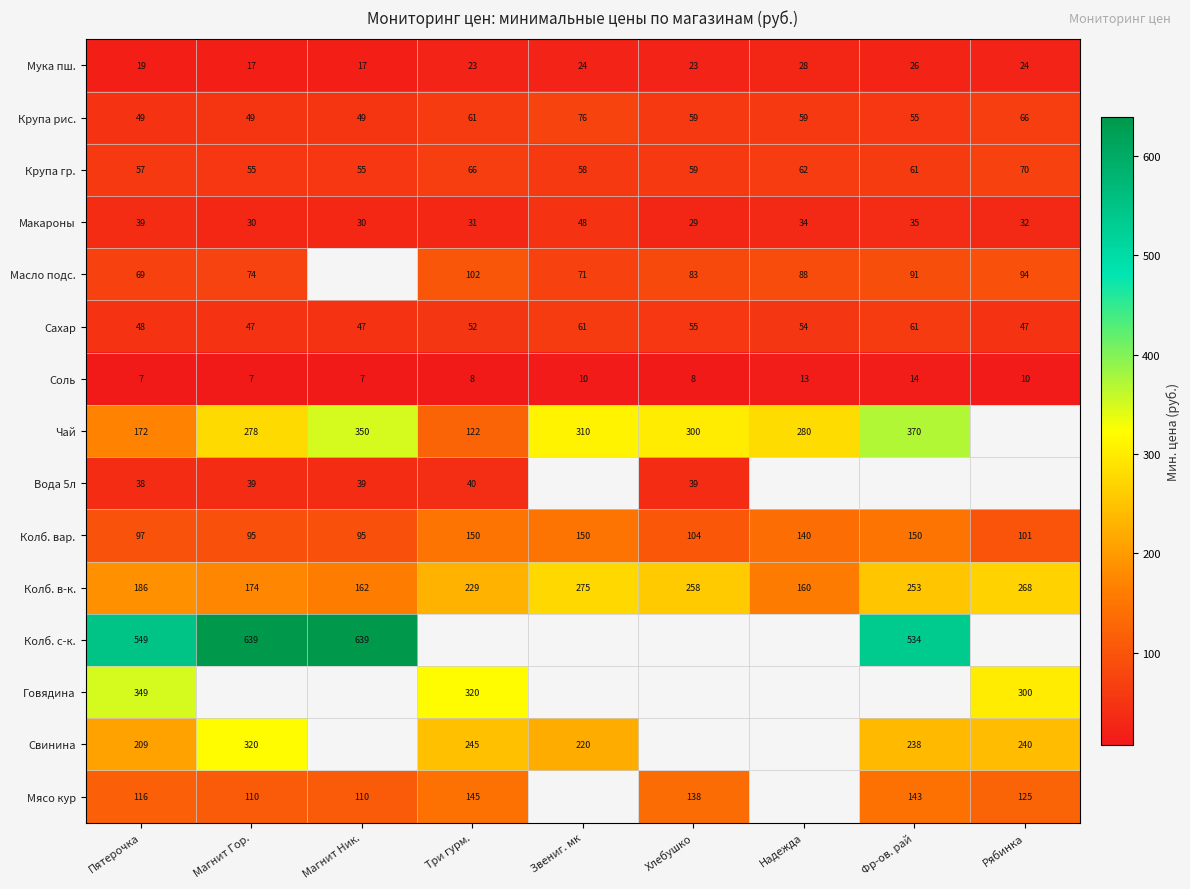

The value of Вода 5л at Магнит Ник. is 66.2. True or false?

False